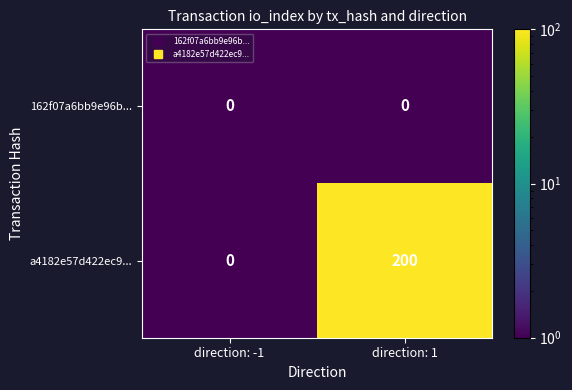

Count the number of categories in the chart.

2